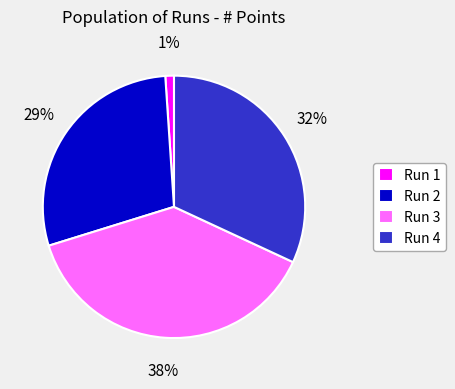

To the nearest percent, what portion does Run 1 represent?

1%